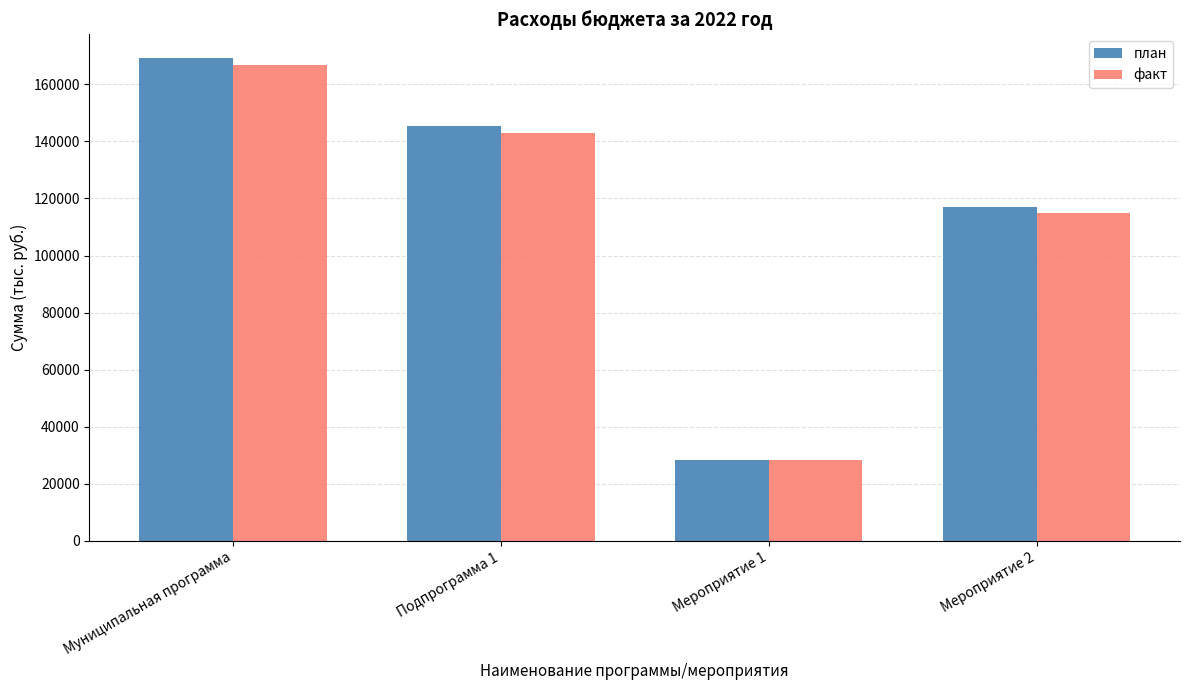

Is it true that план equals 239535.4 at Подпрограмма 1?

False